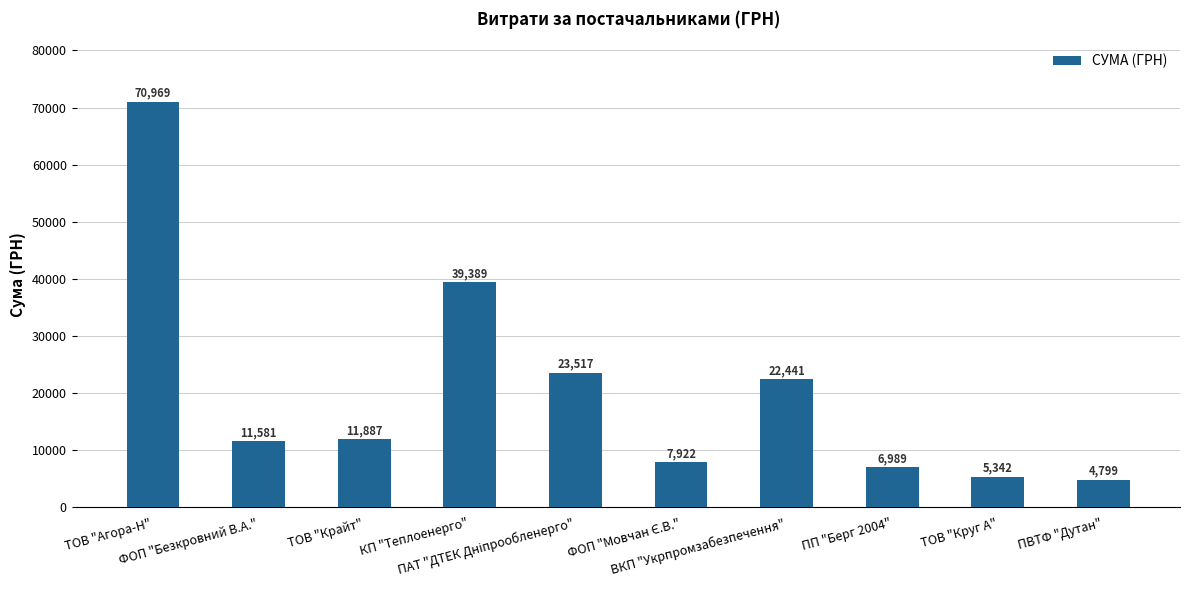

What is the value of the 1st bar from the left?

70968.6